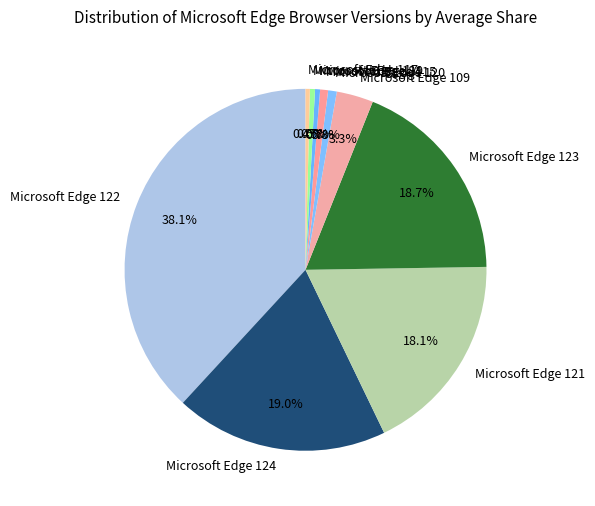

To the nearest percent, what portion does Microsoft Edge 123 represent?

19%